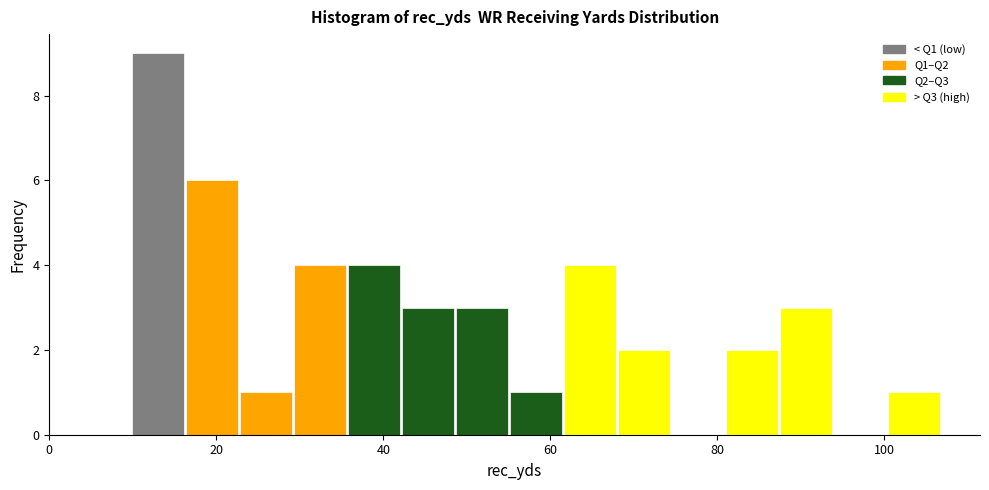

Read against the x-axis, roughly where is the centre of the tallest bar?

14